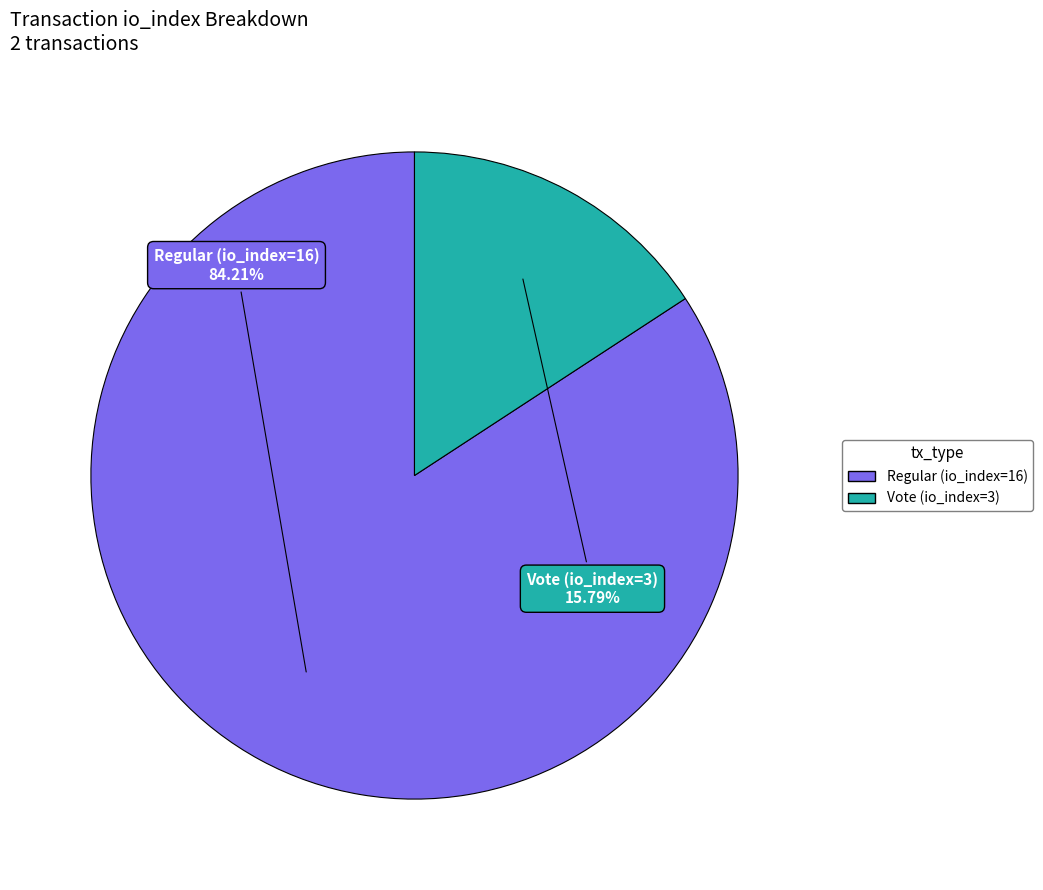

To the nearest percent, what is the difference between the largest and smallest slice percentages?

68%